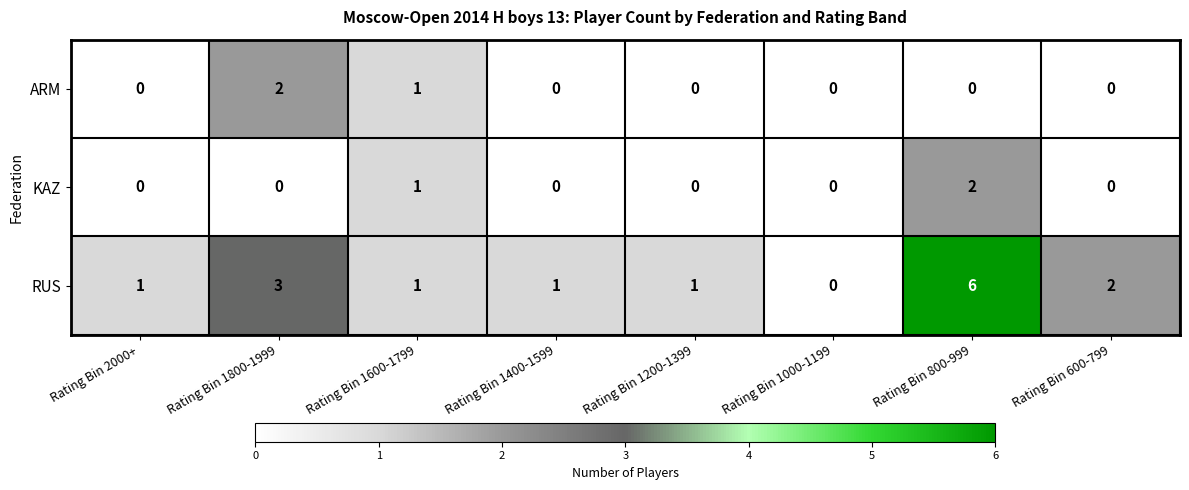

Reading left to right, what are all the values shown in this chart?

ARM: 0	2	1	0	0	0	0	0
KAZ: 0	0	1	0	0	0	2	0
RUS: 1	3	1	1	1	0	6	2